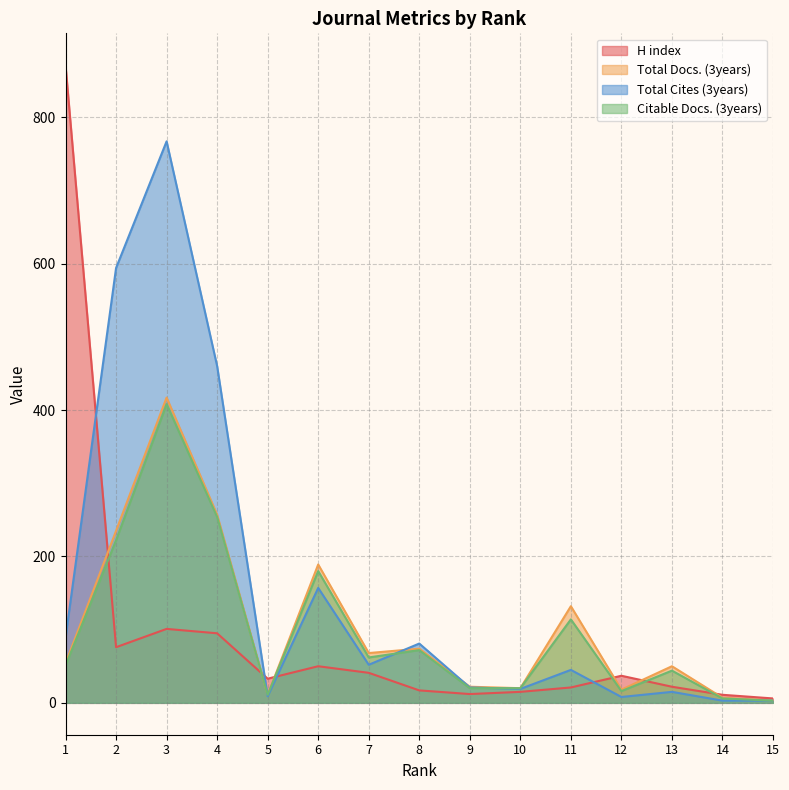

What is the spread (max minus min) of values at 3?

666